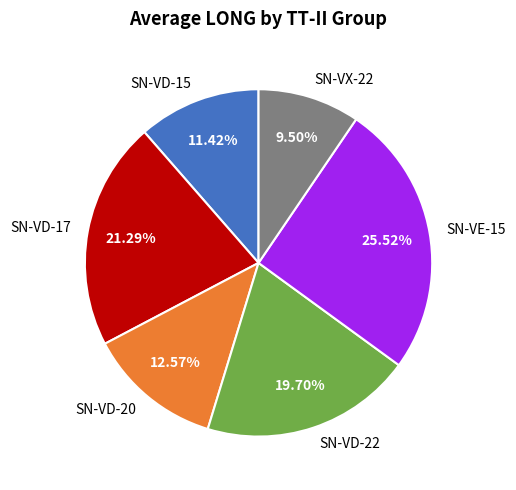

How many segments does this pie chart have?

6